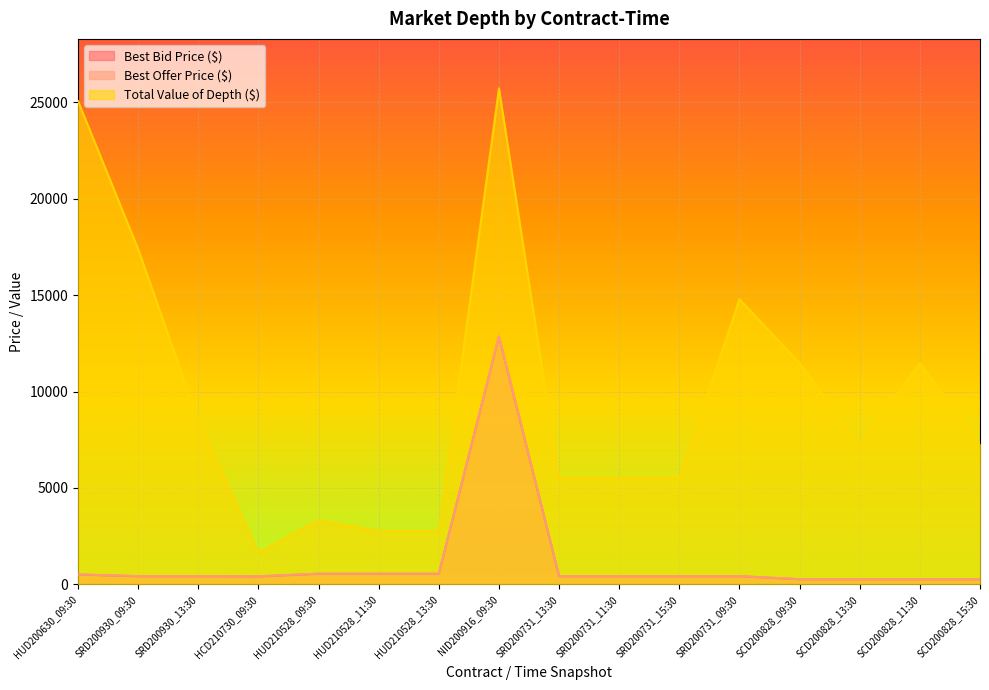

How many lines are shown in the chart?

3